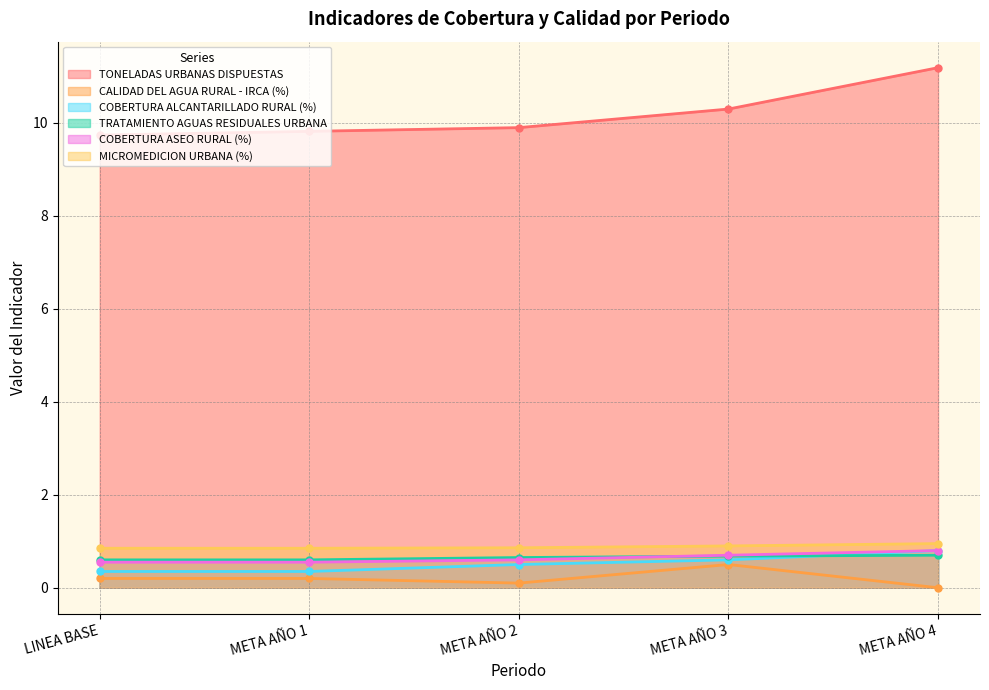

Which series has the largest range (max minus min)?

TONELADAS URBANAS DISPUESTAS